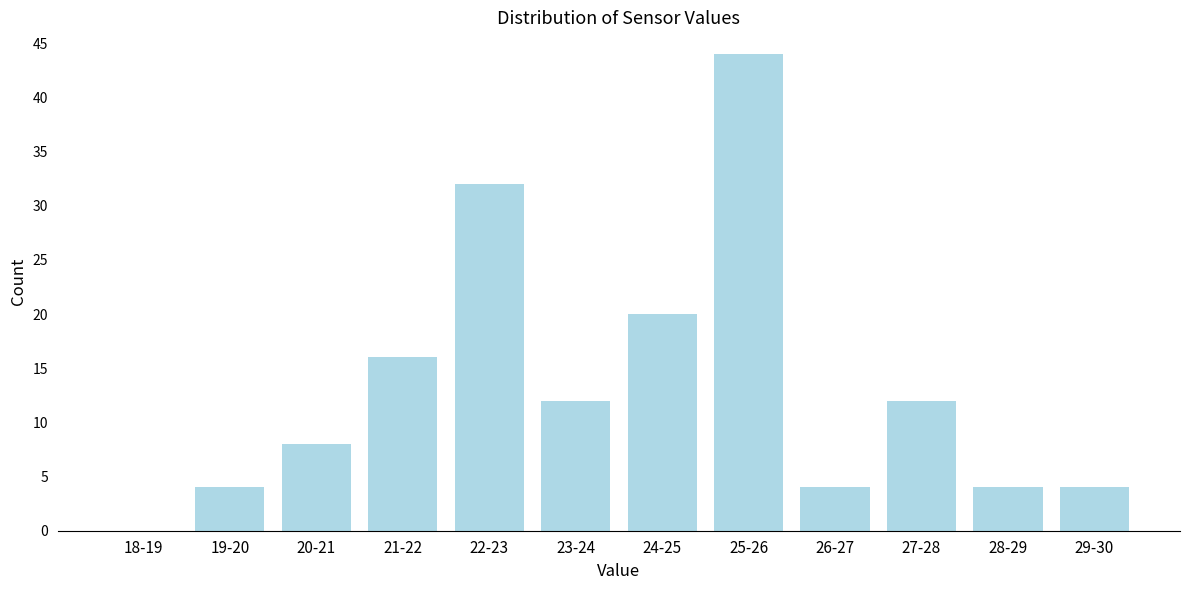

Reading right to left, list all the values displayed in this chart.

29-30=4	28-29=4	27-28=12	26-27=4	25-26=44	24-25=20	23-24=12	22-23=32	21-22=16	20-21=8	19-20=4	18-19=0